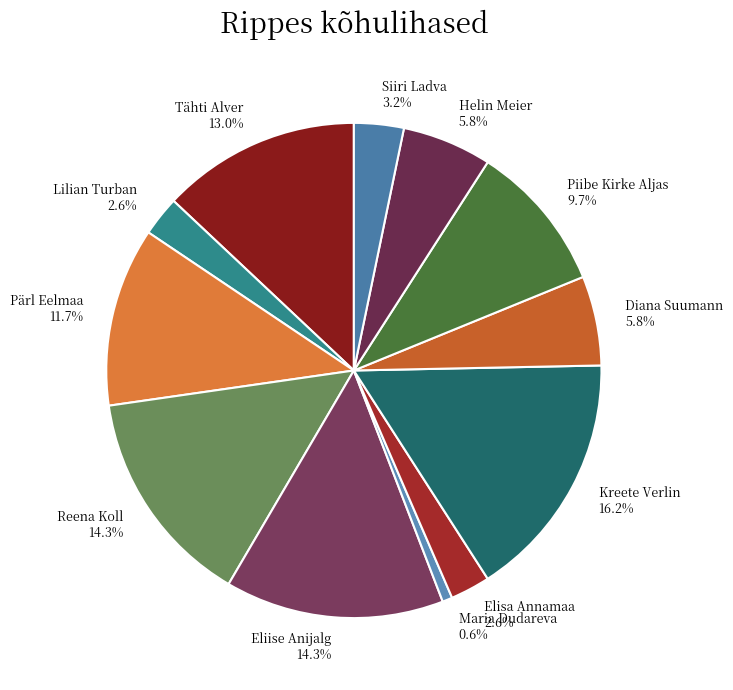

Which category has the biggest portion of the pie?

Kreete Verlin